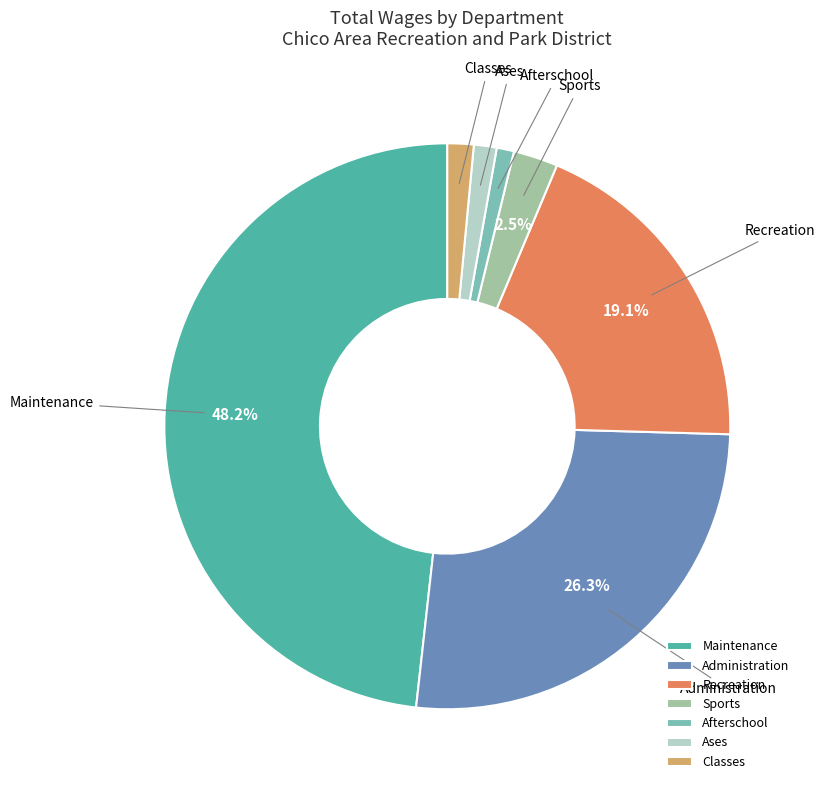

Which category has the biggest portion of the pie?

Maintenance